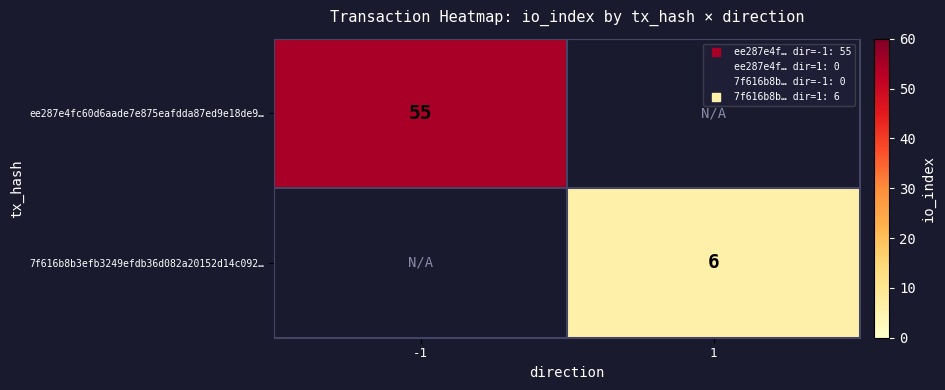

List the series in order of their peak value, highest first.

ee287e4fc60d6aade7e875eafdda87ed9e18de9…, 7f616b8b3efb3249efdb36d082a20152d14c092…